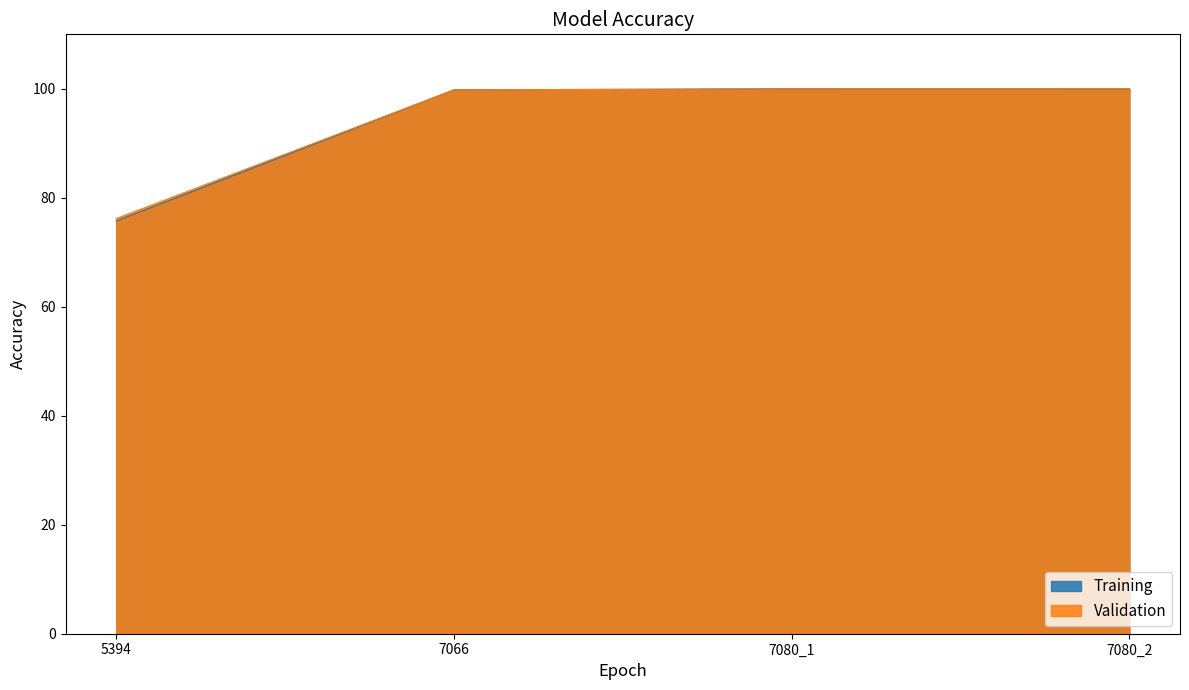

Where is Validation nearest to the value 88?

7066